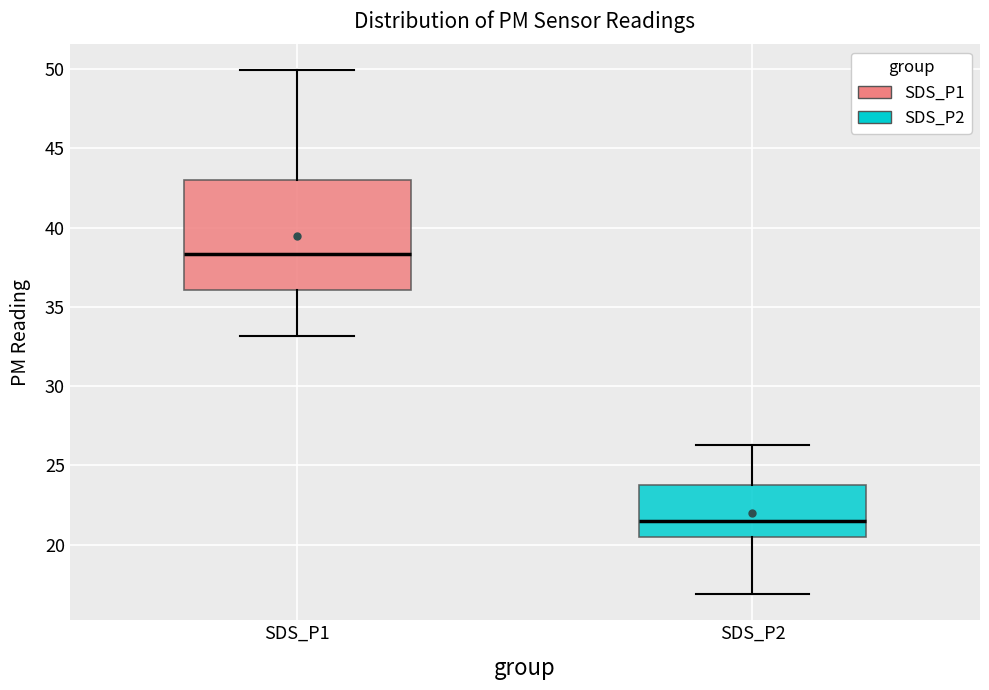

Which box's median line is the lowest?

SDS_P2